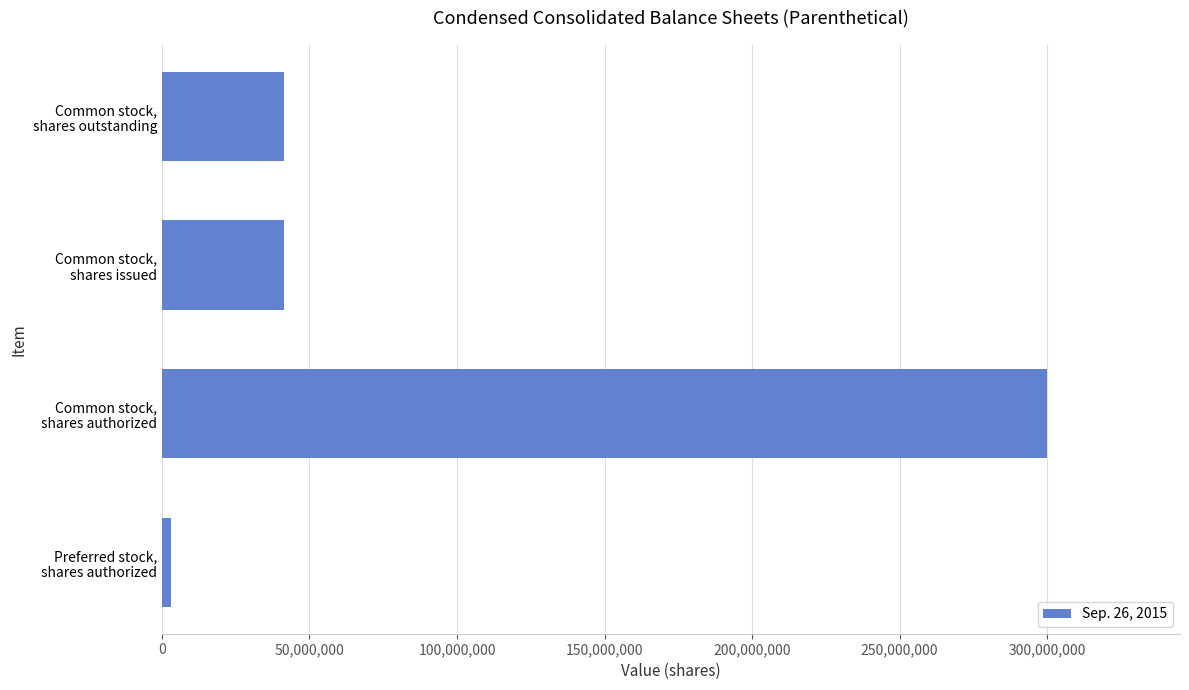

What is the smallest value displayed?

3000000